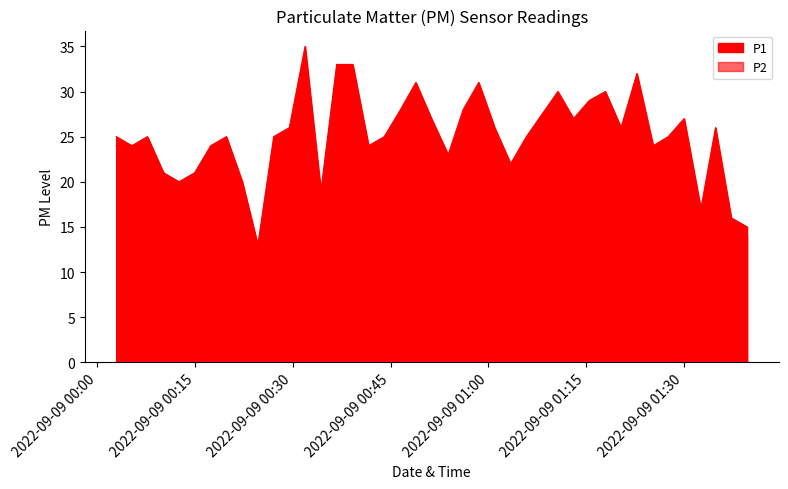

True or false: P1 and P2 intersect in this chart.

False